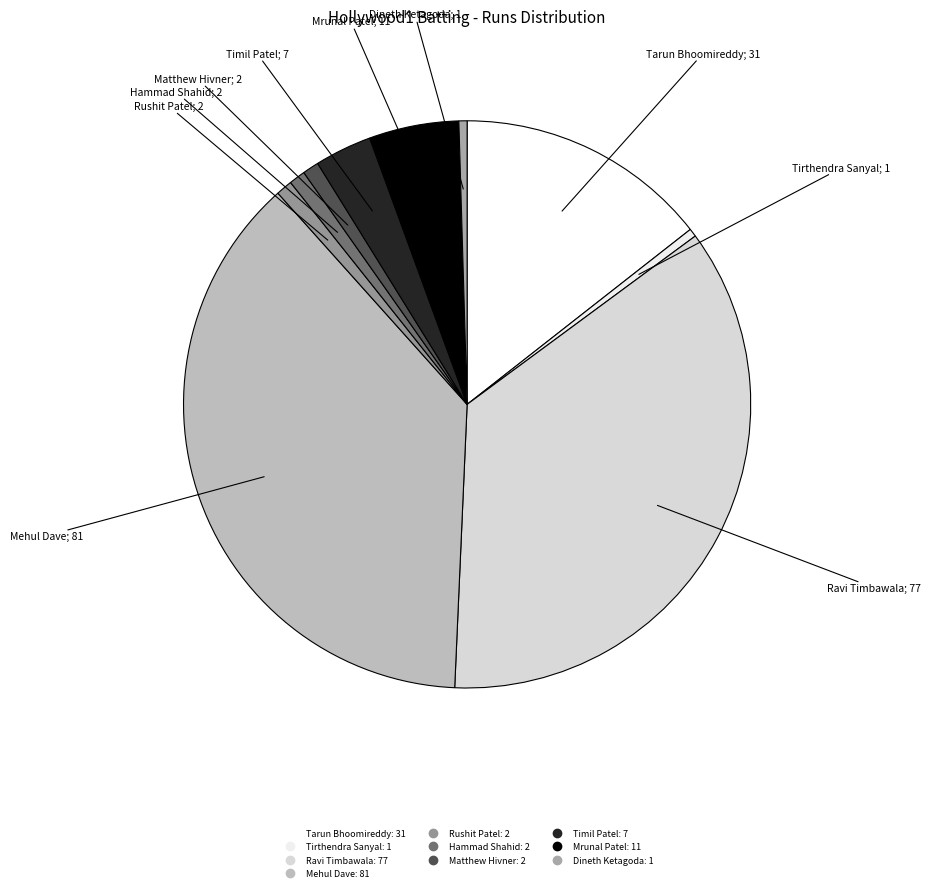

How many segments does this pie chart have?

10